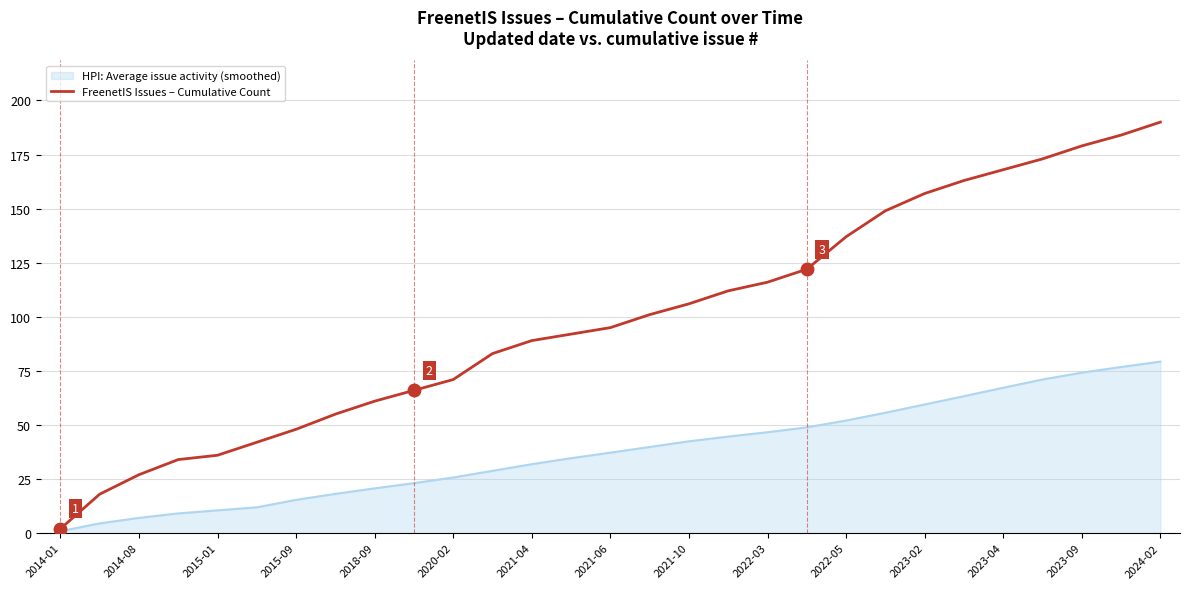

What is the highest value of the HPI: Average issue activity (smoothed) series?

79.3